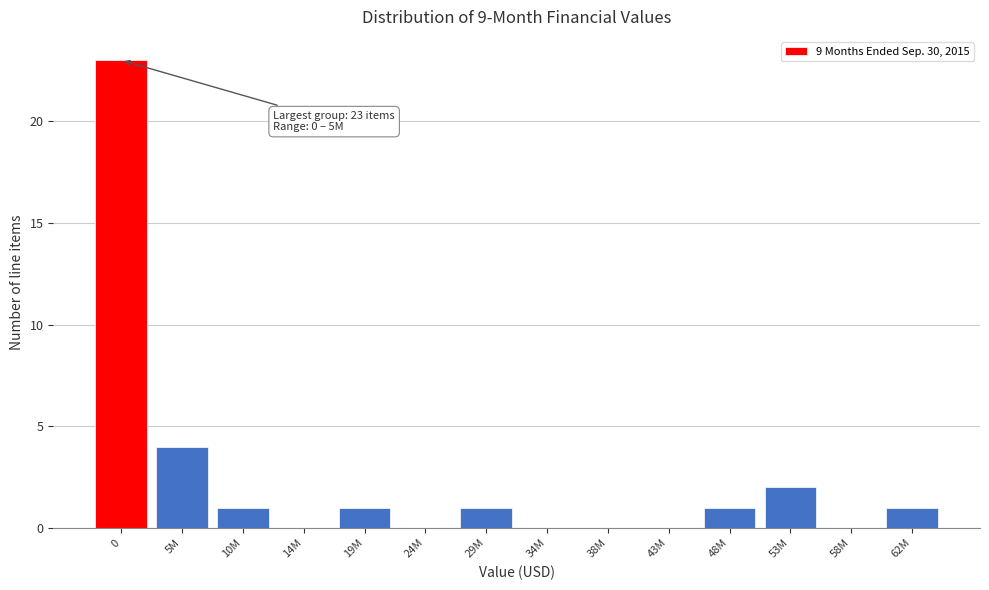

Reading right to left, what are all the values shown in this chart?

62M=1	58M=0	53M=2	48M=1	43M=0	38M=0	34M=0	29M=1	24M=0	19M=1	14M=0	10M=1	5M=4	0=23